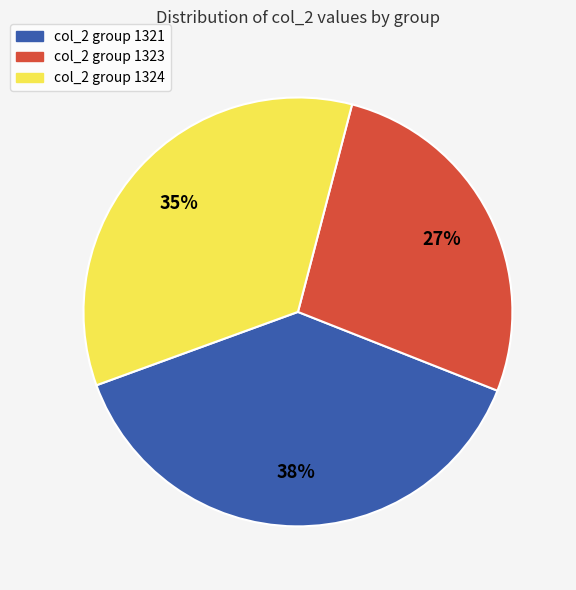

Is the sum of col_2 group 1321 and col_2 group 1324 greater than half?

Yes